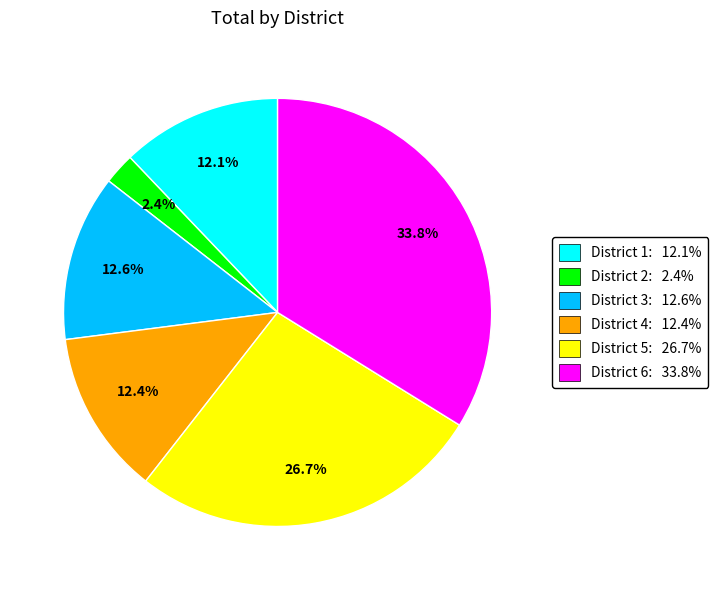

Which slice is the smallest?

District 2: 2.4%